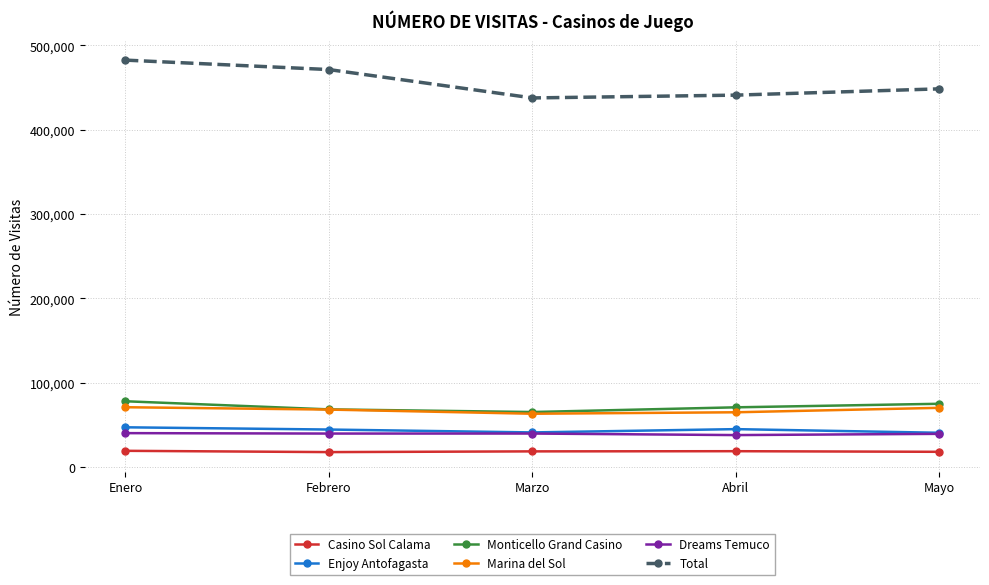

What are all the series names shown in the legend?

Casino Sol Calama, Enjoy Antofagasta, Monticello Grand Casino, Marina del Sol, Dreams Temuco, Total